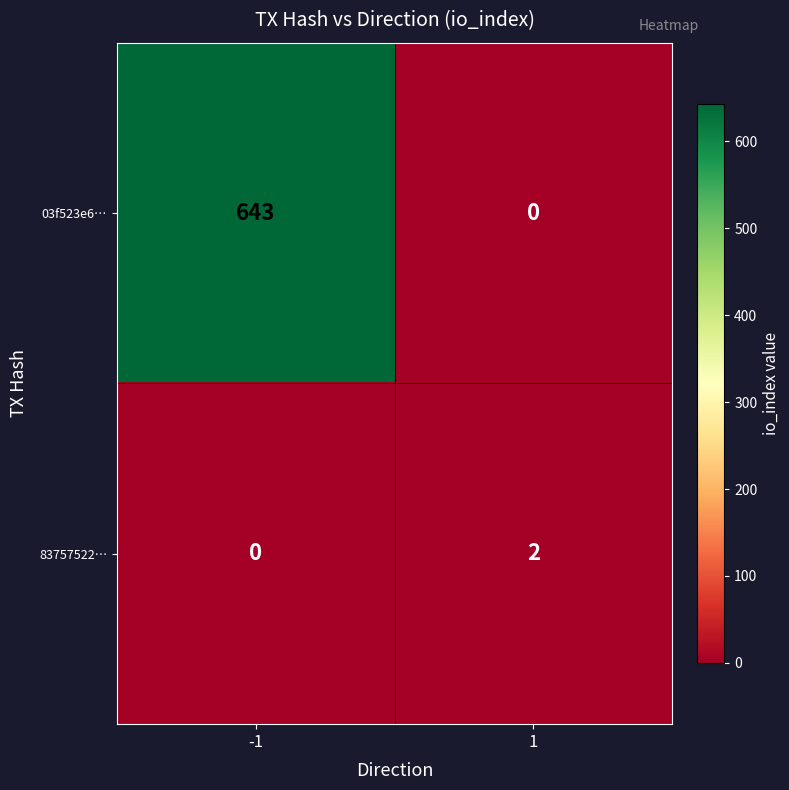

What is the maximum value shown in the chart?

643